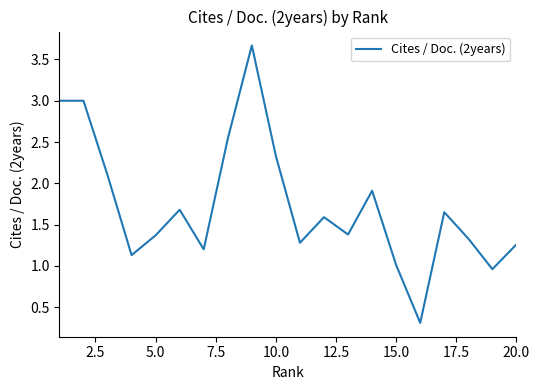

True or false: there are more than 0 points higher than both neighbors.

True